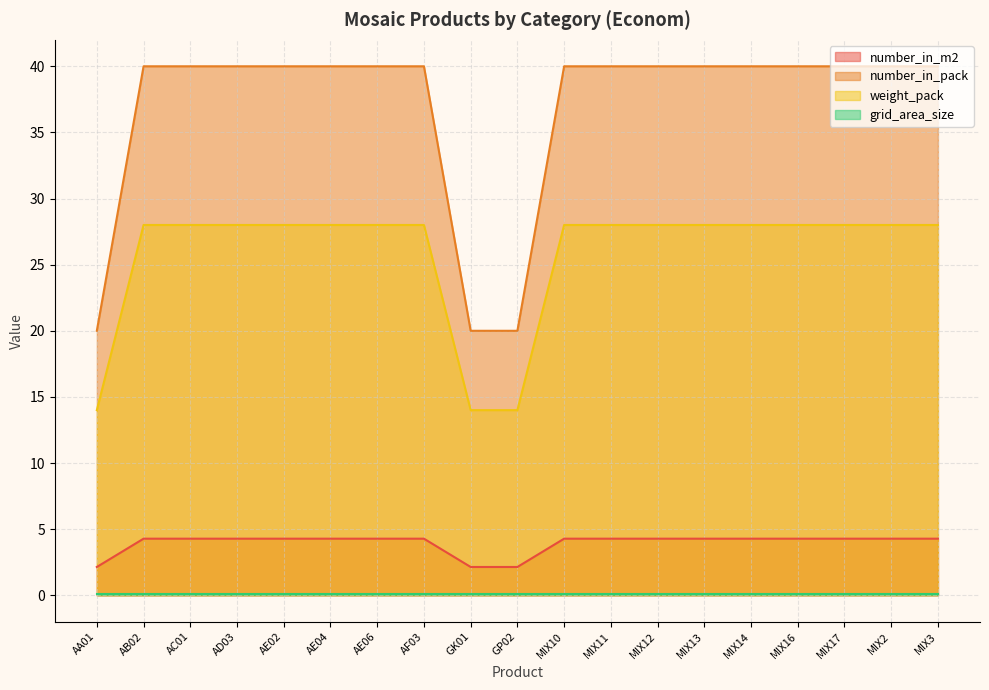

What is the highest value of the number_in_pack series?

40.0